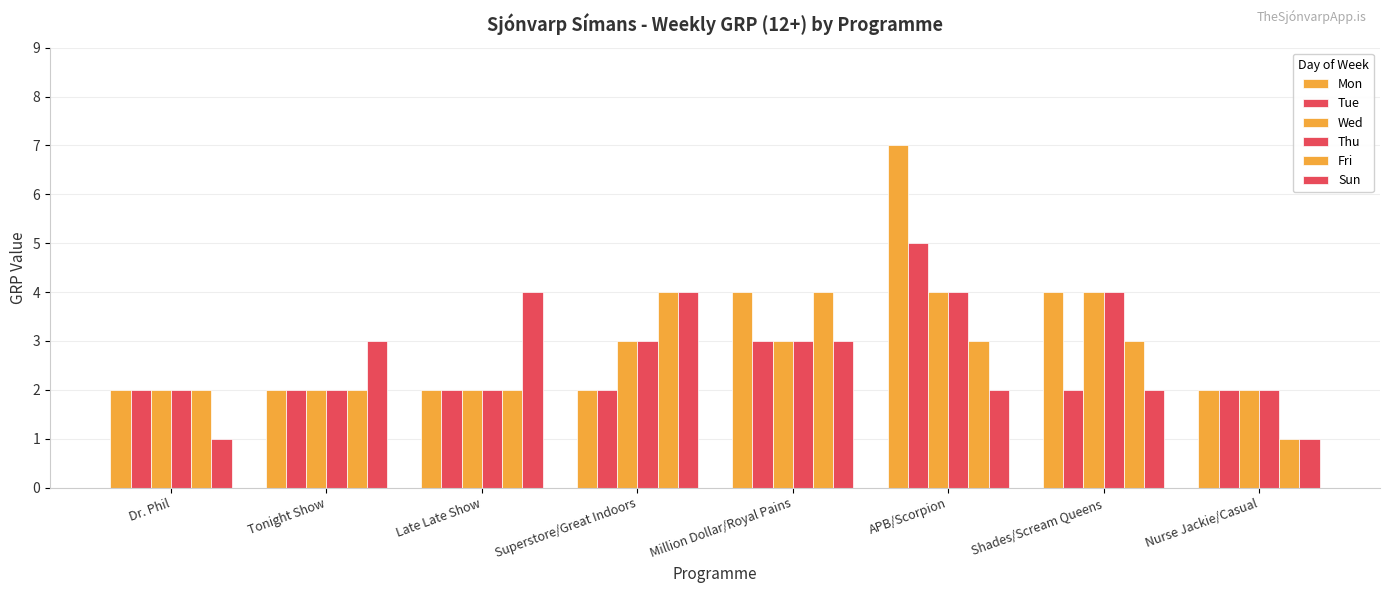

List the labels in order of Mon value, largest first.

APB/Scorpion, Million Dollar/Royal Pains, Shades/Scream Queens, Dr. Phil, Tonight Show, Late Late Show, Superstore/Great Indoors, Nurse Jackie/Casual